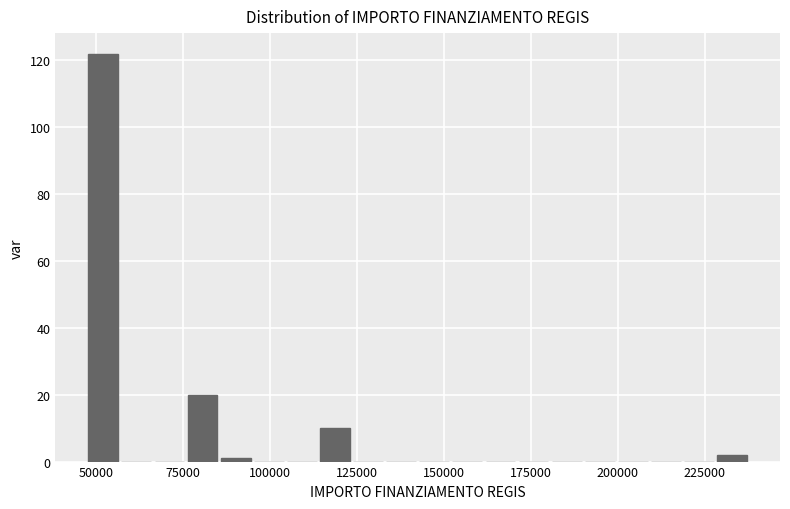

Read against the x-axis, roughly where is the centre of the tallest bar?

50000